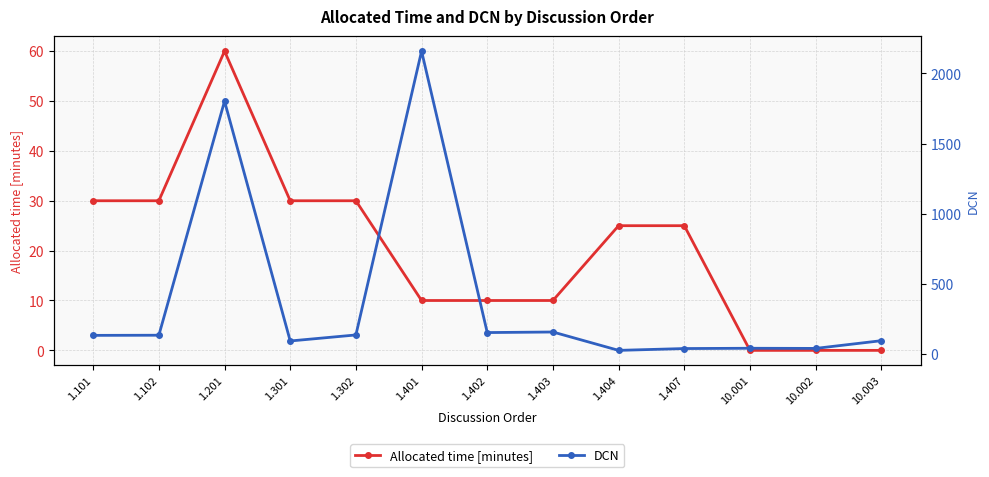

At how many categories does at least one series exceed 1809?

1